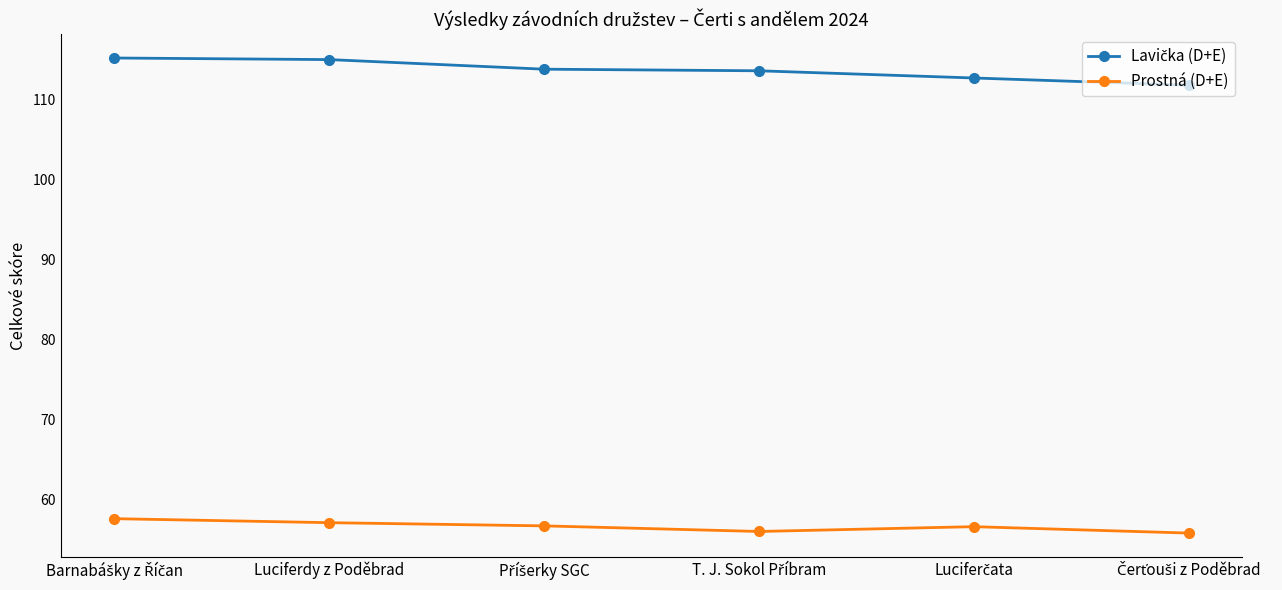

True or false: Prostná (D+E) has more than 2 interior local peaks.

False